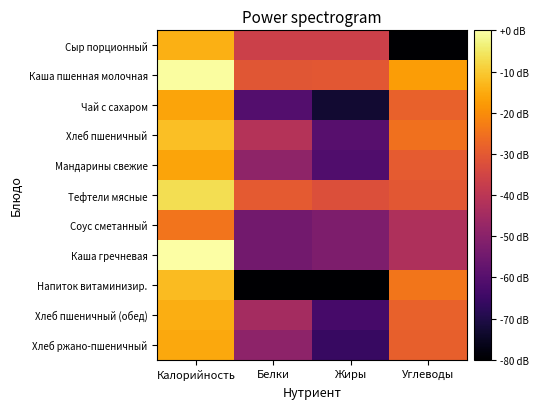

What is the difference between the highest and lowest values at Жиры?

138.2